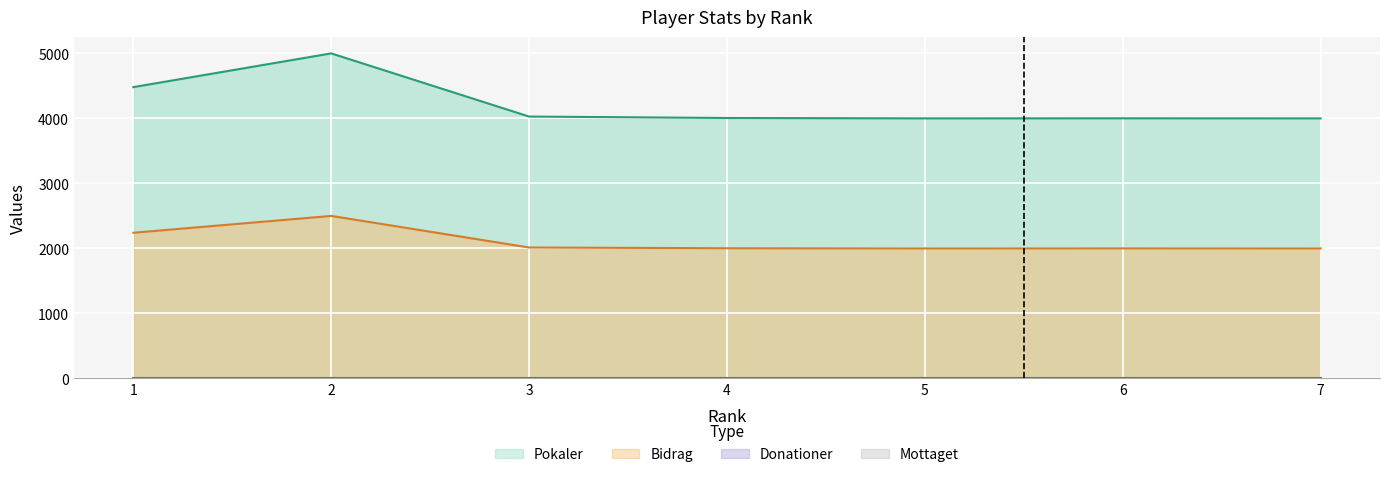

The Pokaler series shows 4029 at 3. True or false?

True